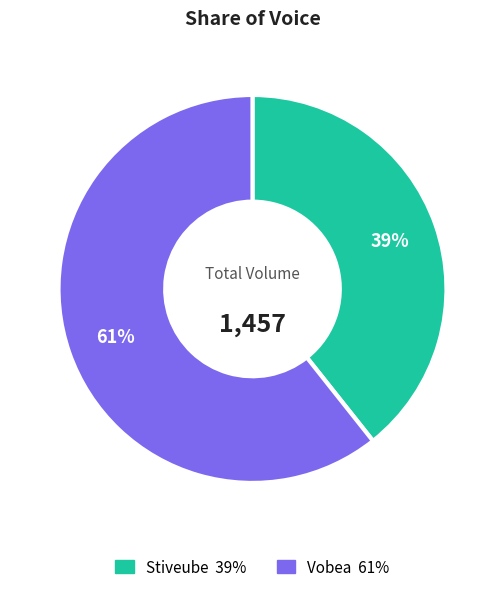

Which category has the biggest portion of the pie?

Vobea